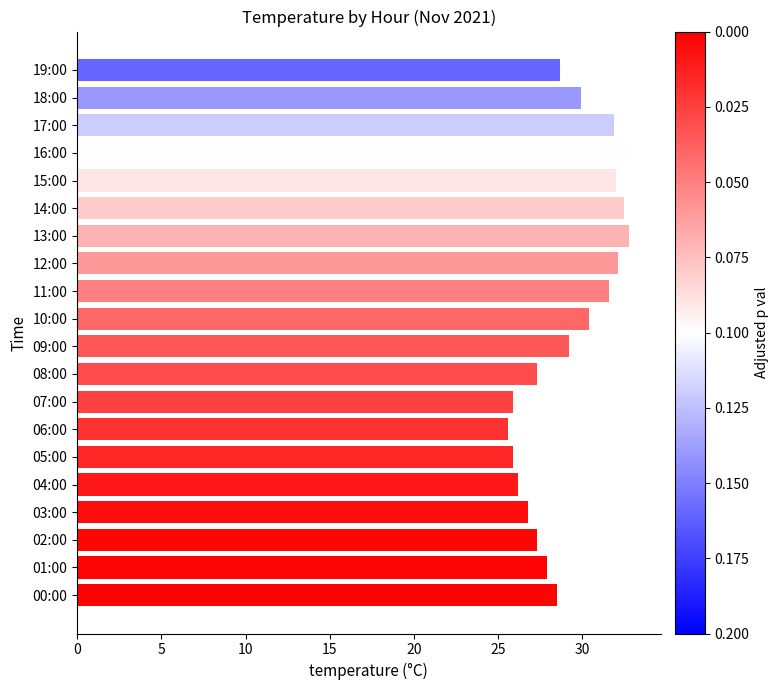

What is the difference between the values at 09:00 and 12:00?

2.9